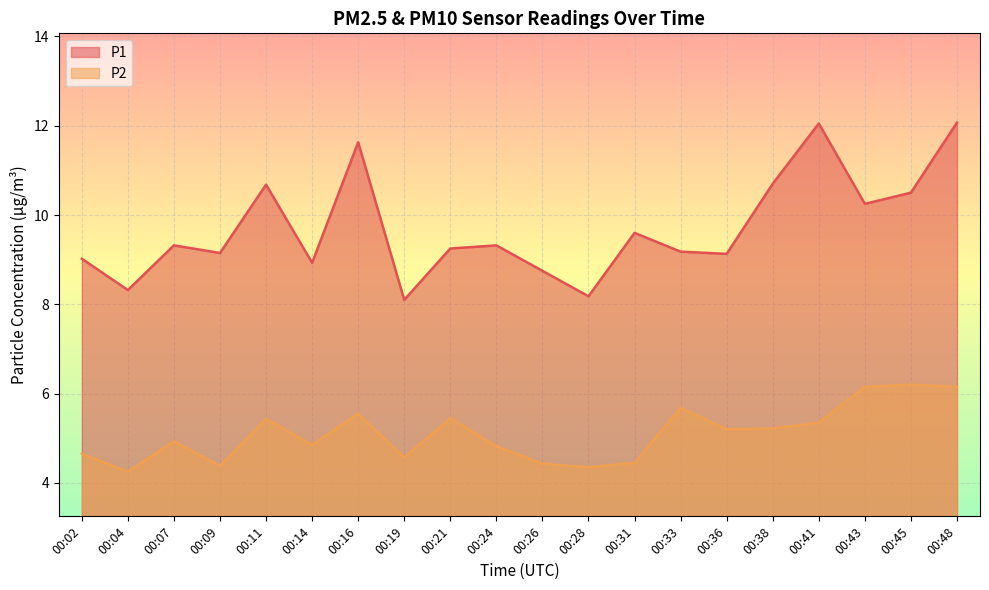

What is the value of the P1 point at the 3rd from the left?

9.3